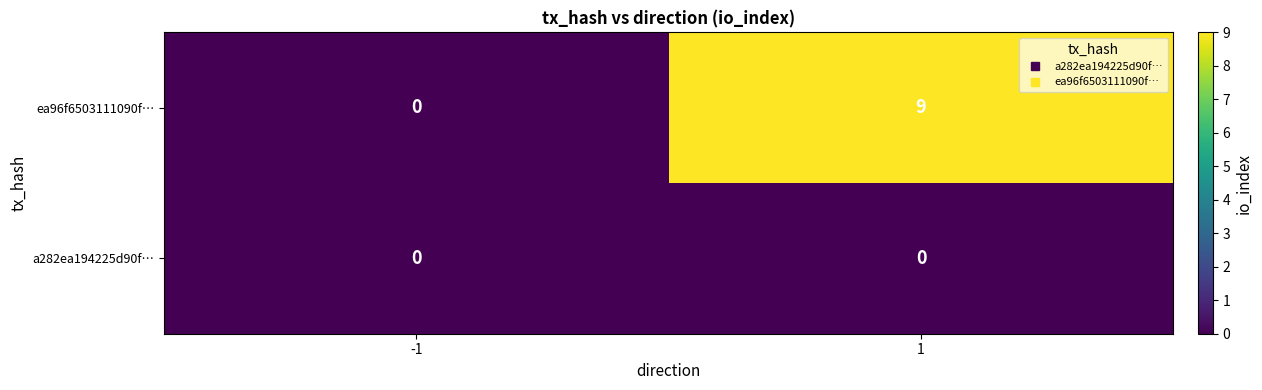

What is the sum of all ea96f6503111090f… values?

9